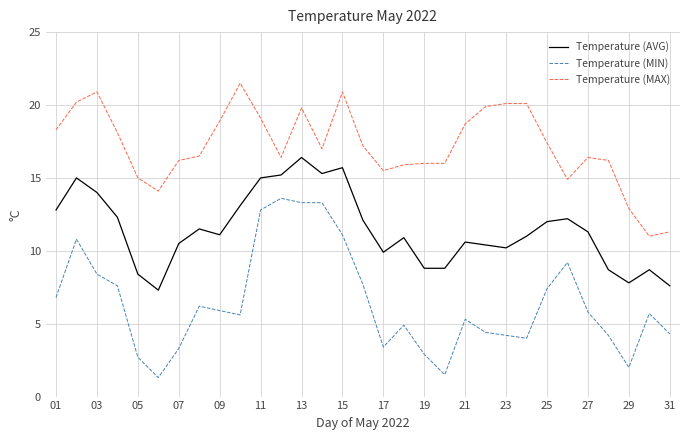

Which series has the largest range (max minus min)?

Temperature (MIN)